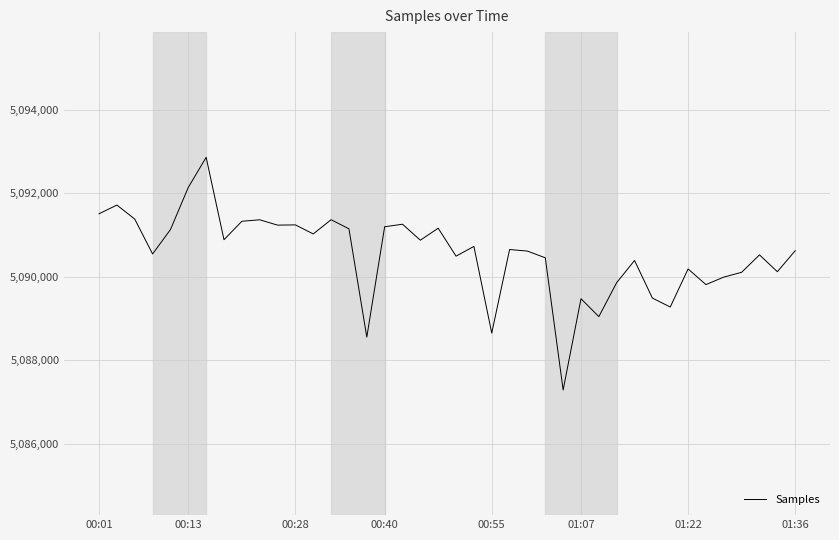

What is the average value?

5090543